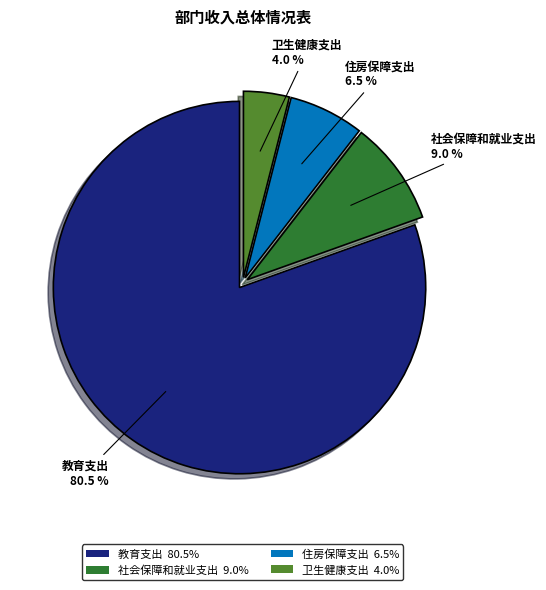

How many slices are in this pie chart?

4